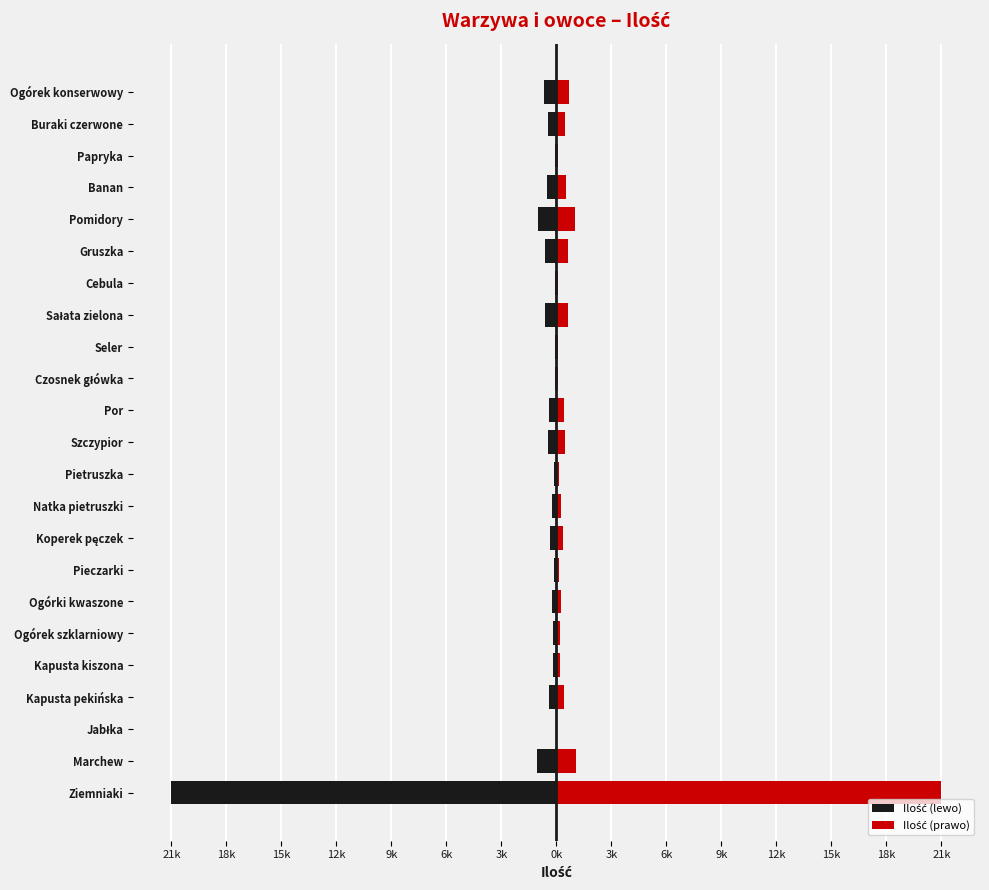

What is the value of the Ilość (lewo) bar at the 22nd from the left?

-450